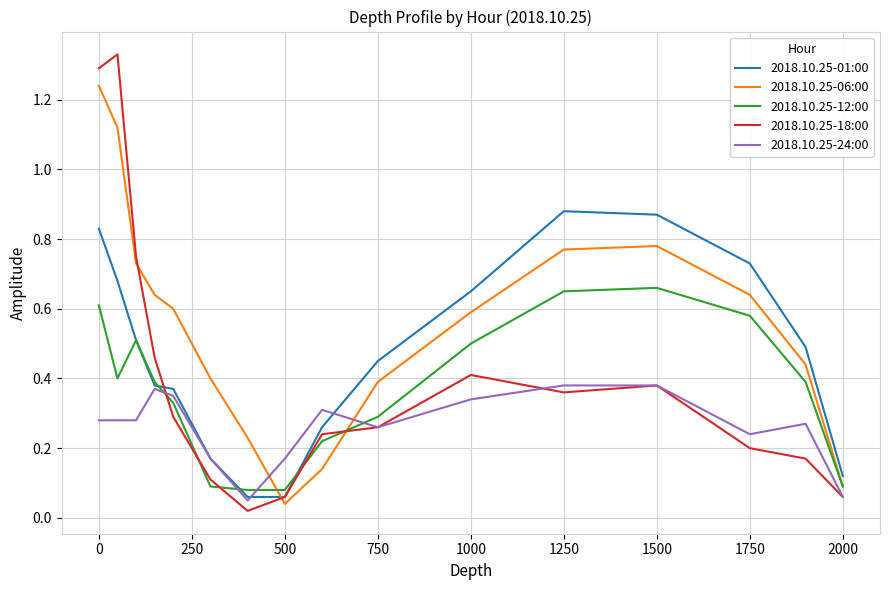

True or false: 2018.10.25-12:00 and 2018.10.25-18:00 intersect in this chart.

True